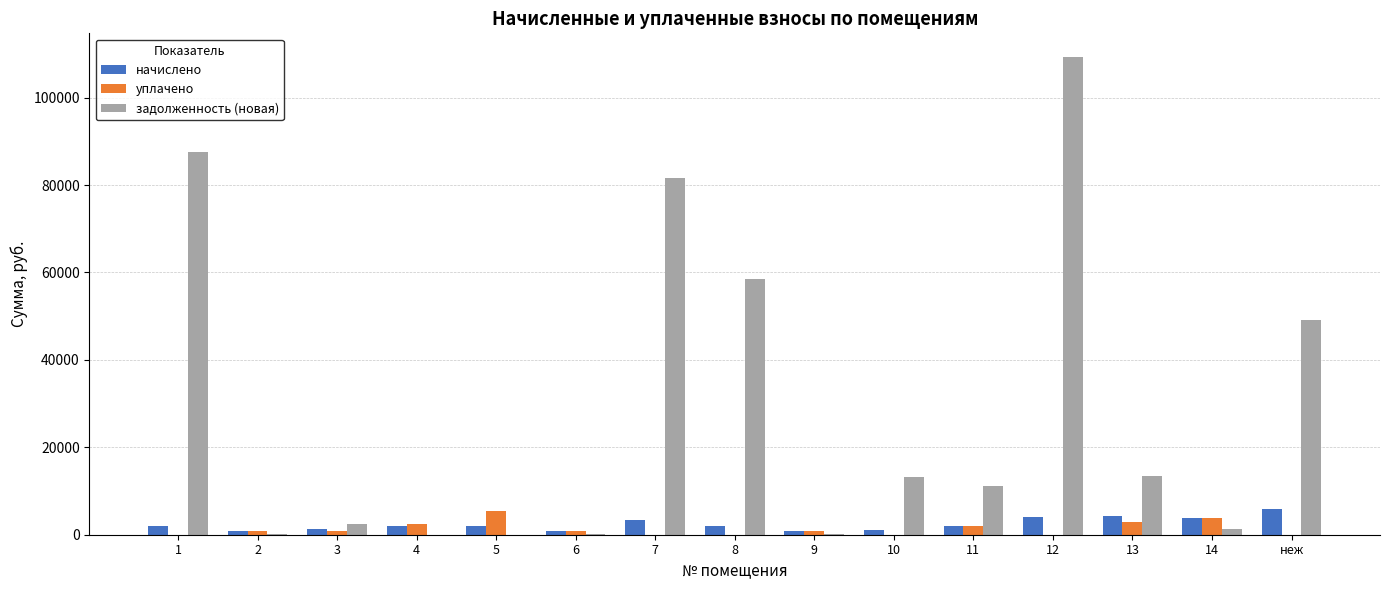

What is the sum of all начислено values?

35859.5